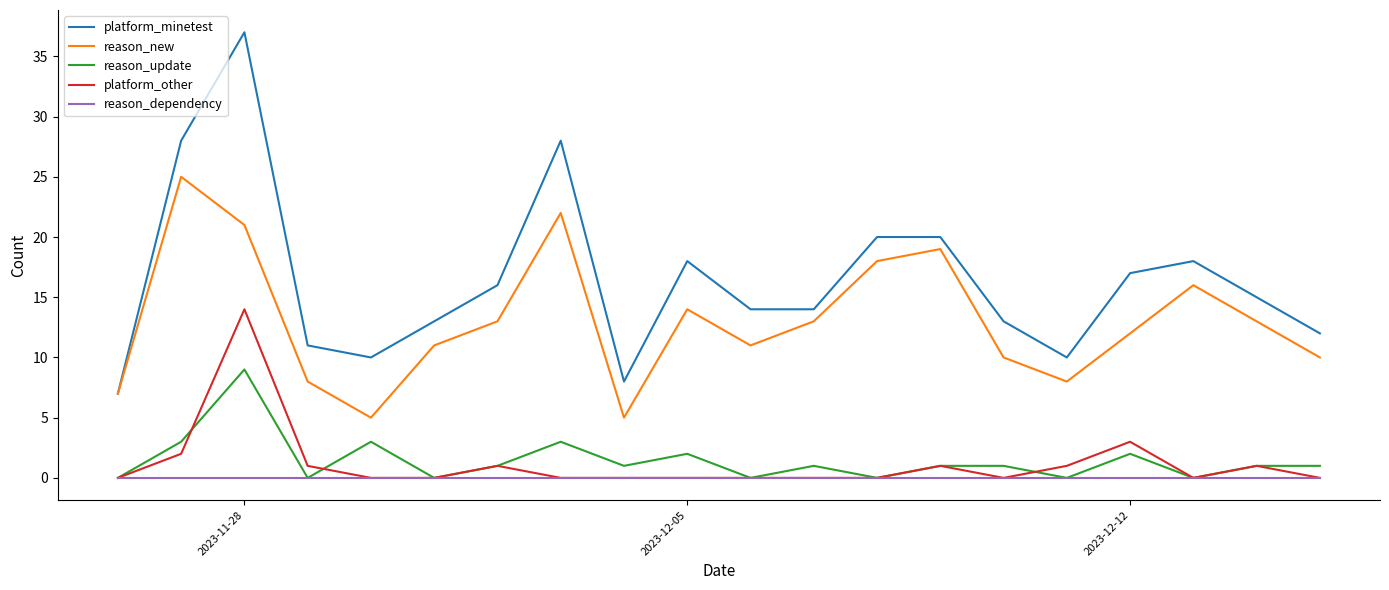

Rank the series by their maximum value, from lowest to highest.

reason_dependency, reason_update, platform_other, reason_new, platform_minetest